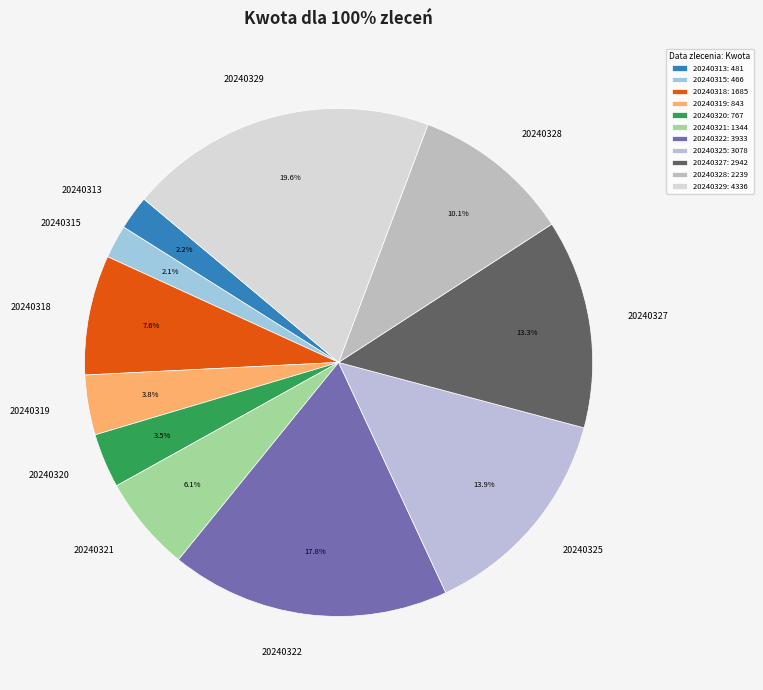

Count the number of slices in the pie.

11